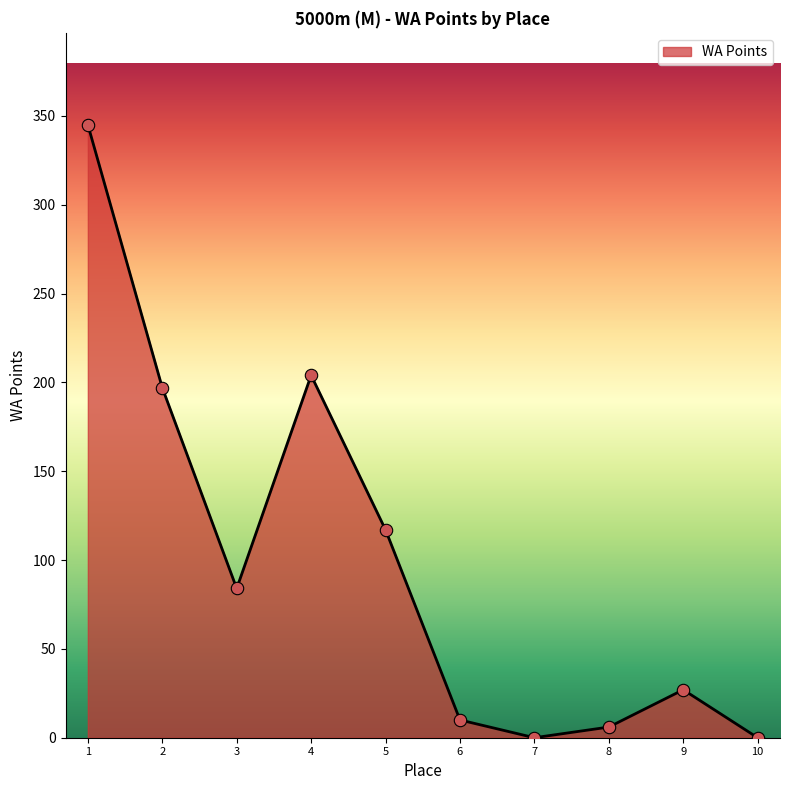

What is the change in value from 3 to 5?

+33